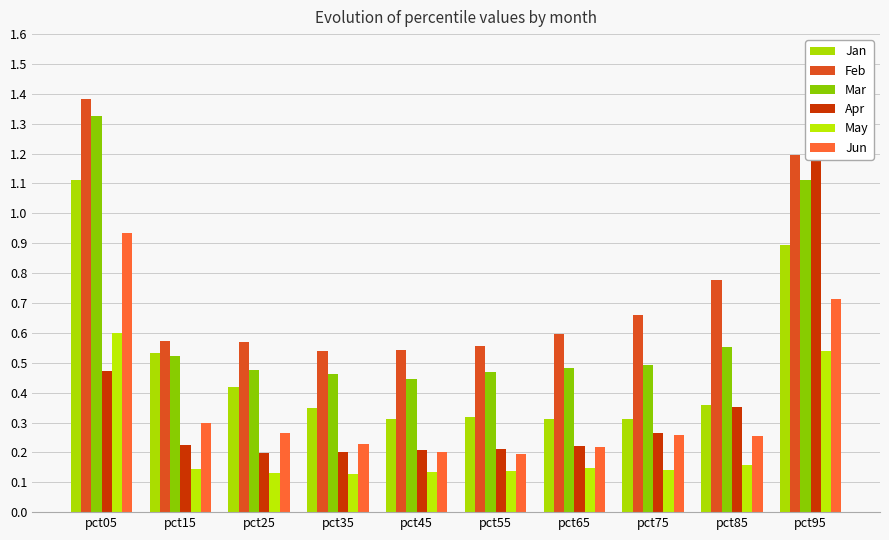

Which category has the lowest value in the Jan series?

pct75